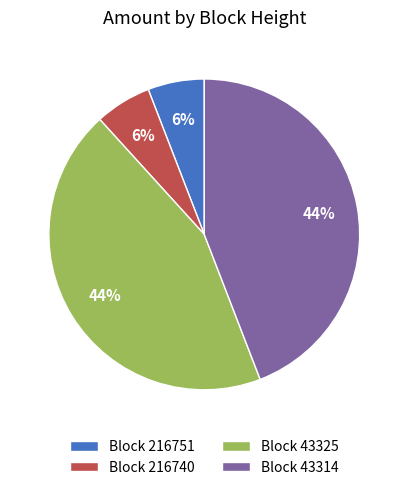

What percentage is the Block 43314 slice, to the nearest percent?

44%